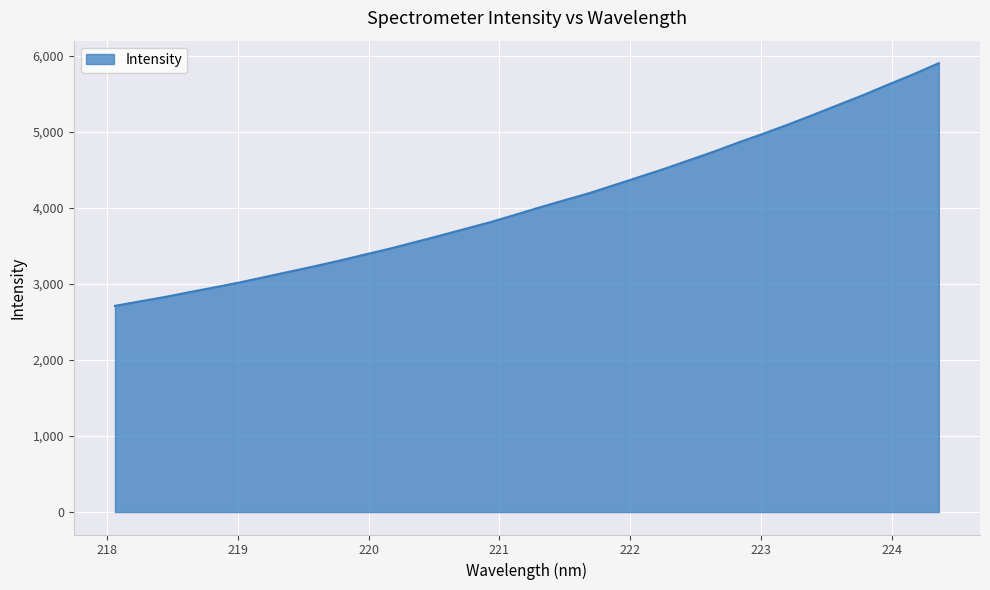

What is the greatest value displayed?

5900.0